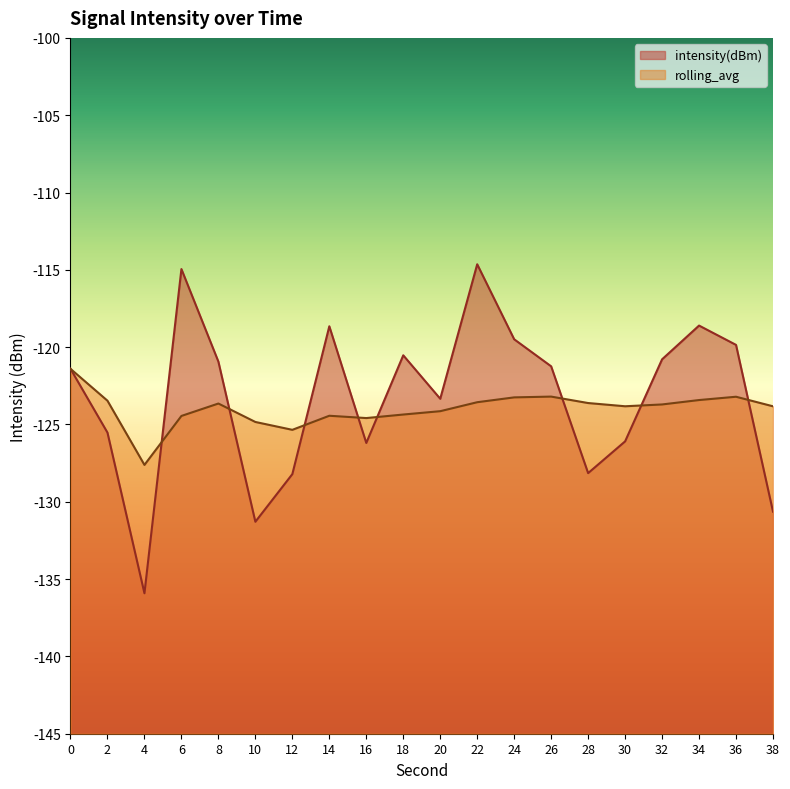

After their last crossing, which series has the higher values: rolling_avg or intensity(dBm)?

rolling_avg